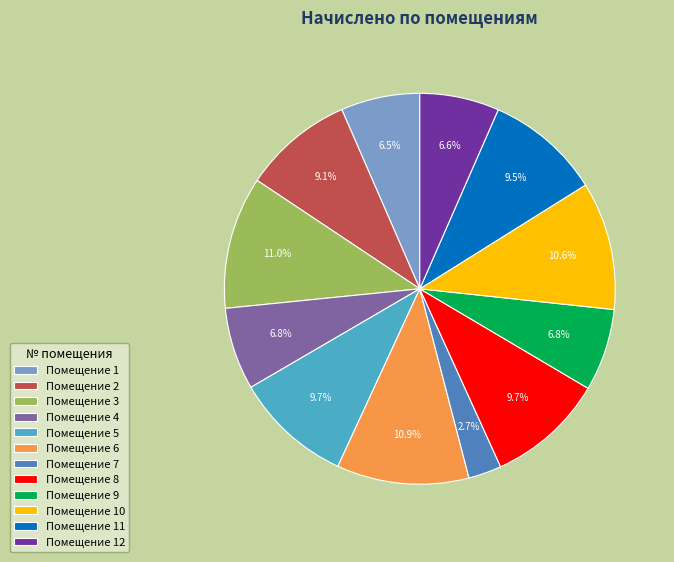

How much of the chart is everything except Помещение 8?

90.3%